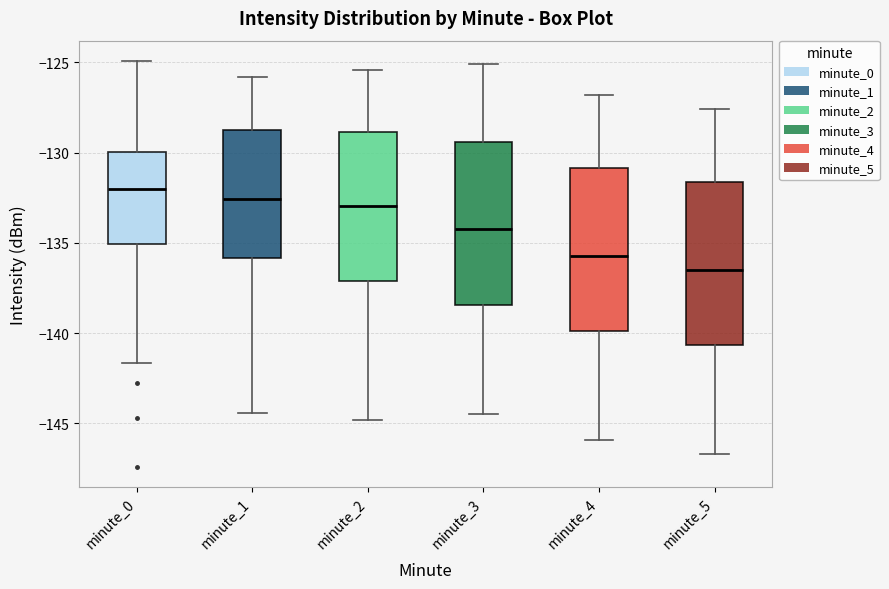

Where does the upper whisker of the box for minute_4 end on the y-axis? The values are not printed on the chart, so give them approximately, as read against the axis.

-127.0